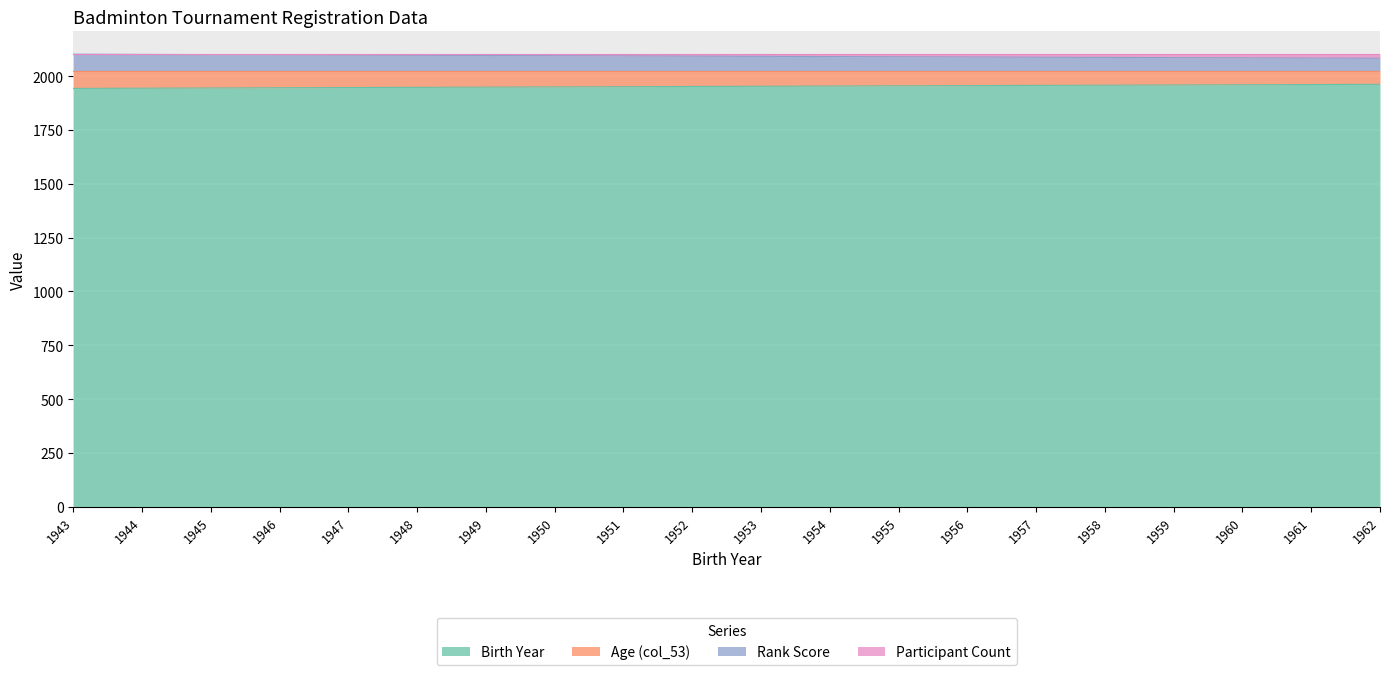

True or false: Age (col_53) and Birth Year intersect in this chart.

False